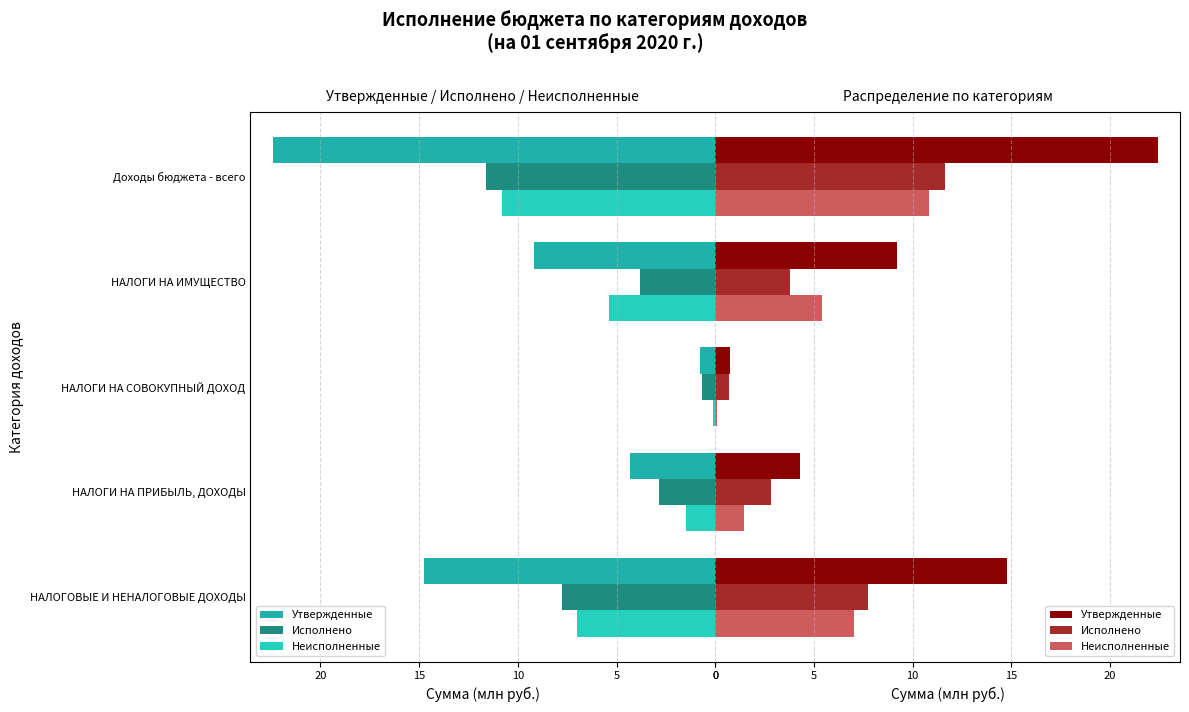

Reading left to right, list all the values displayed in this chart.

Утвержденные: 14.8	4.3	0.8	9.2	22.4
Исполнено: 7.7	2.8	0.7	3.8	11.6
Неисполненные: 7.0	1.5	0.1	5.4	10.8